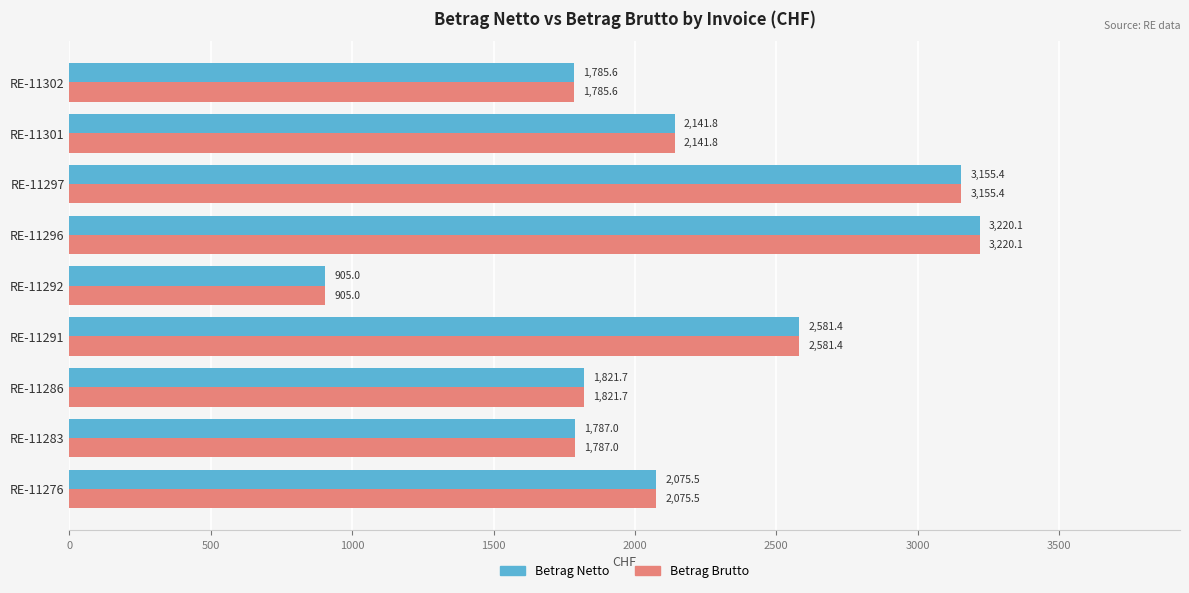

What is the average value of the Betrag Brutto series?

2163.7